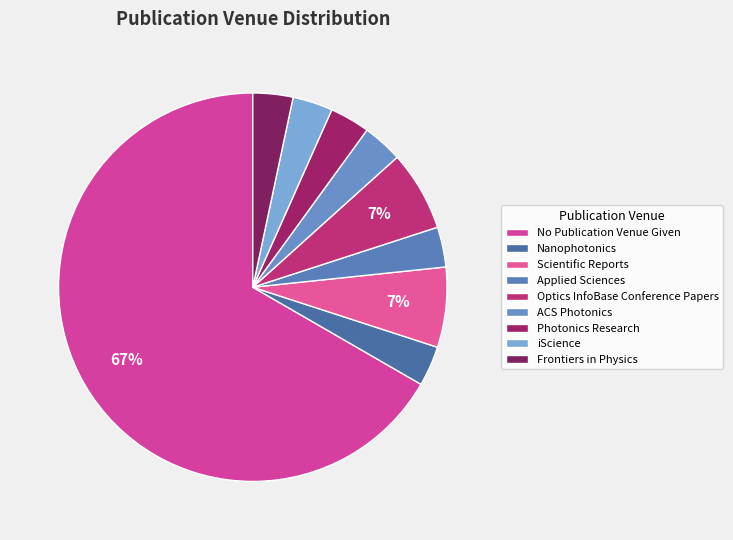

How many segments does this pie chart have?

9